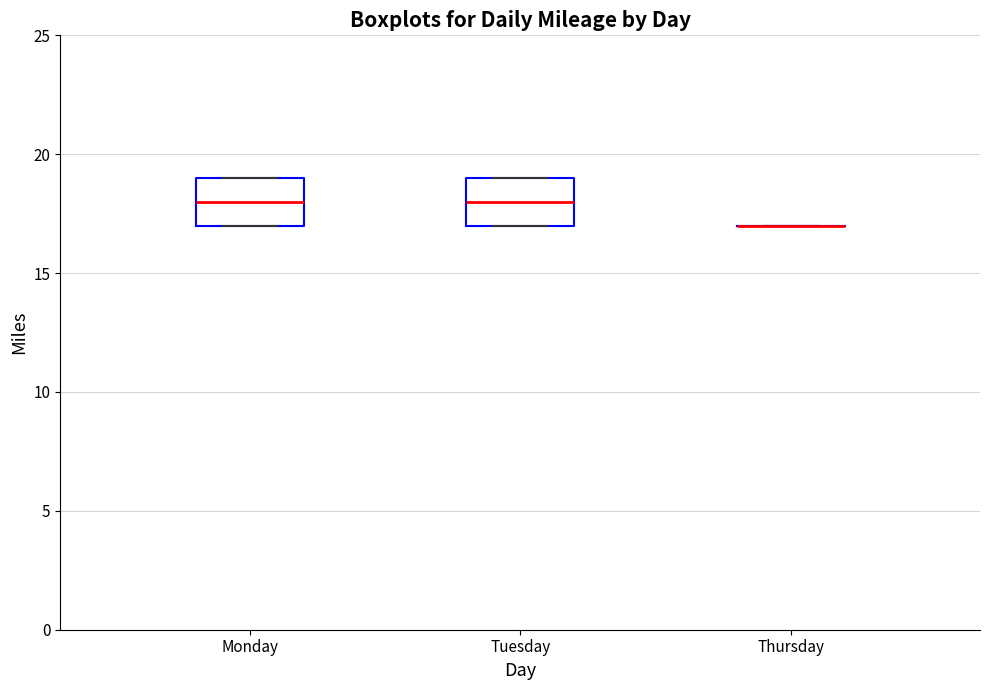

Reading left to right, transcribe this box plot: for each box, give where its median line is, the range the box spans, and where its two whiskers end, as read against the y-axis. The values are not printed on the chart, so give them approximately, as read against the axis.

Monday: median 18, box 17 to 19, whiskers 17 to 19
Tuesday: median 18, box 17 to 19, whiskers 17 to 19
Thursday: box collapsed to a line at 17, whiskers 17 to 17